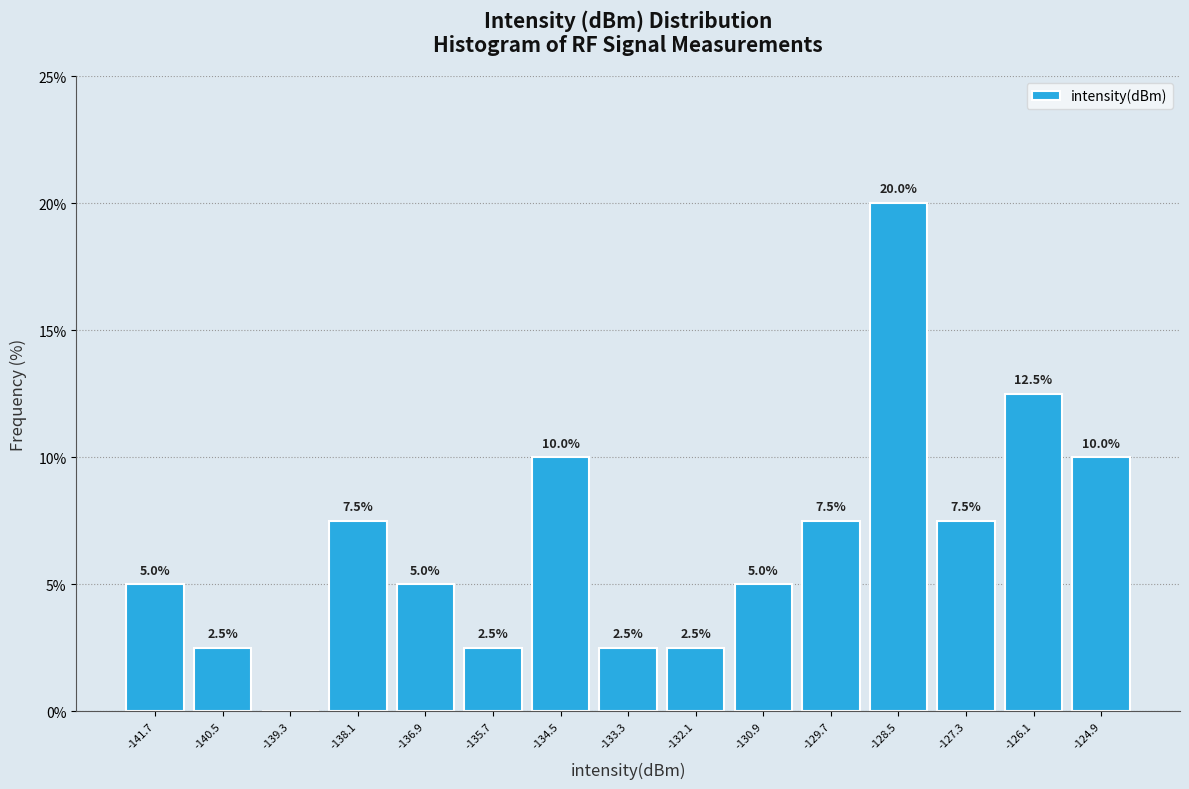

Over which range of the x-axis is the bar tallest?

-129.0 to -127.8